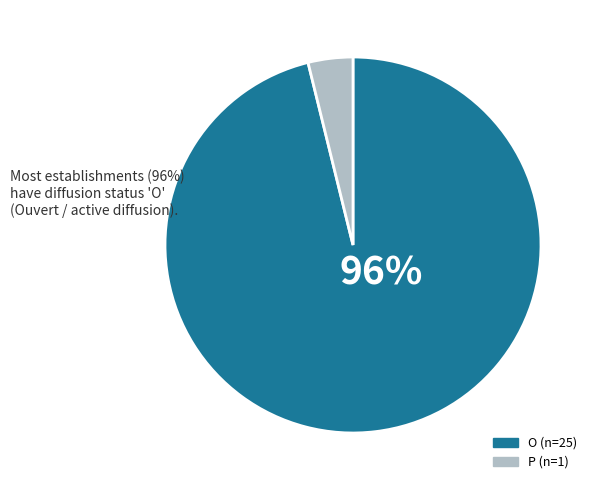

To the nearest percent, what percentage of the pie is P?

4%